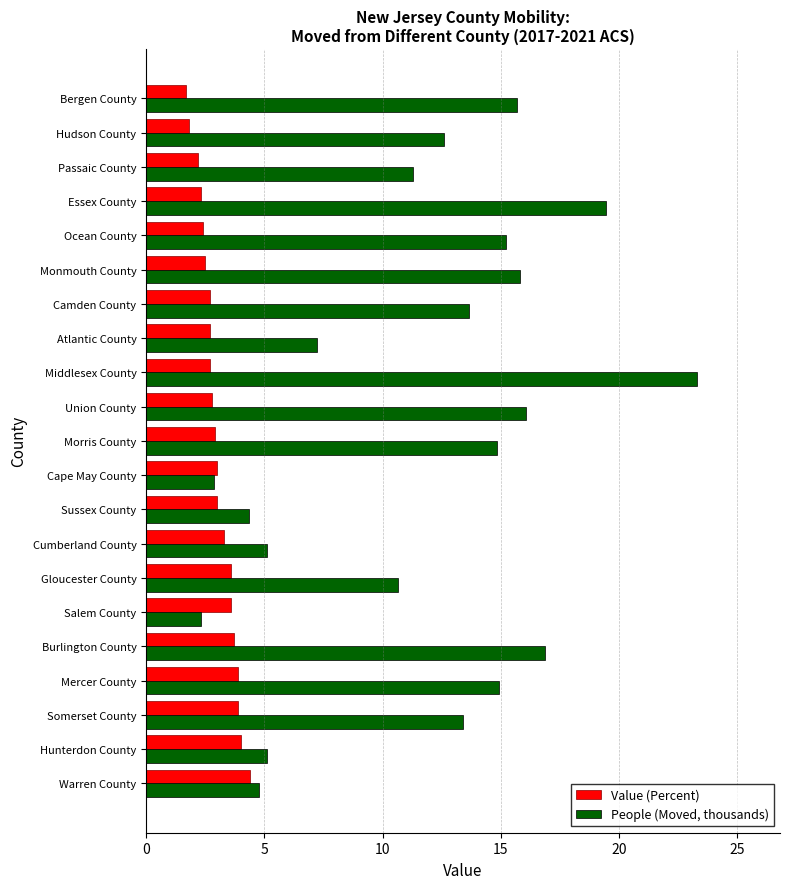

True or false: People (Moved, thousands) has a value of 6.6 at Sussex County.

False